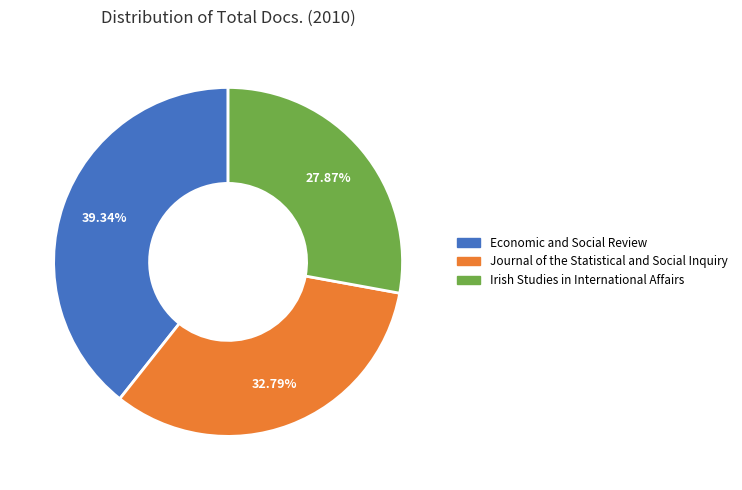

Which category has the smallest portion of the pie?

Irish Studies in International Affairs